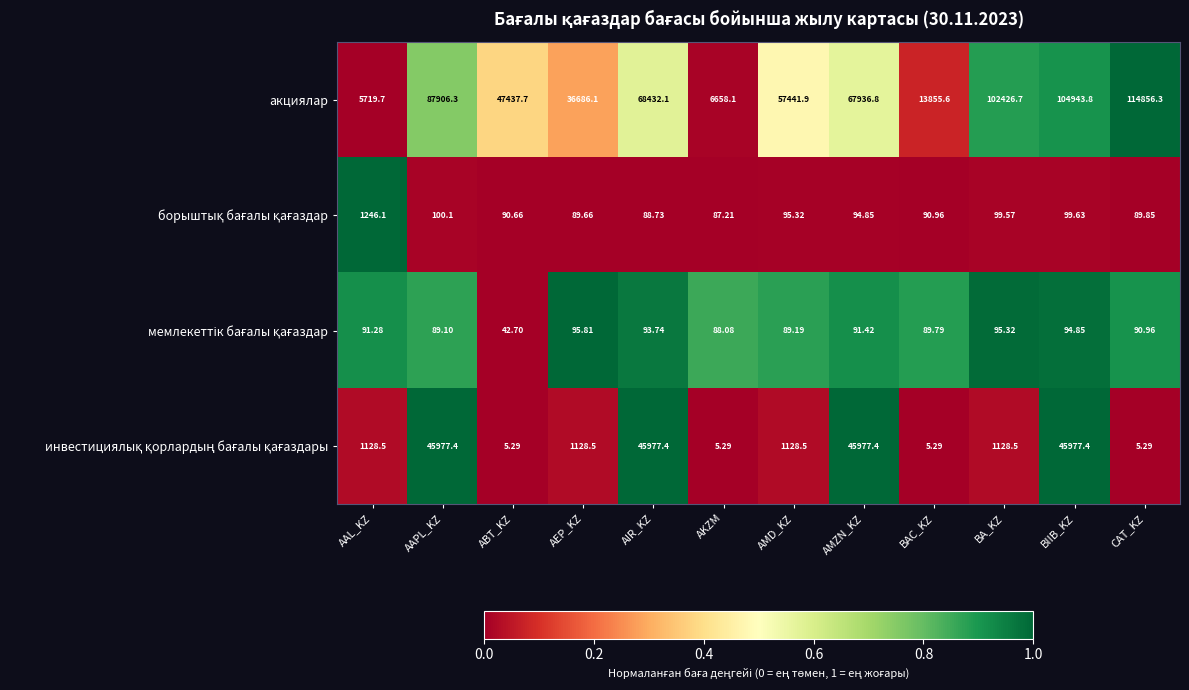

Which category has the highest value across all series?

CAT_KZ